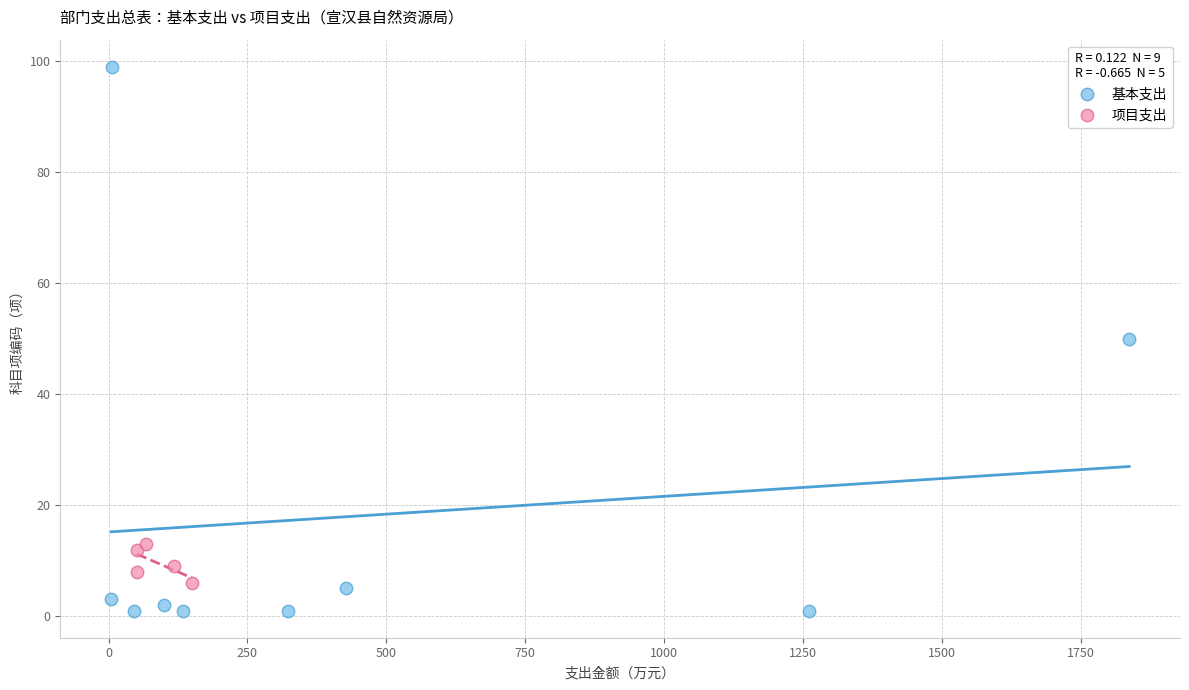

What are all the series names shown in the legend?

基本支出, 项目支出